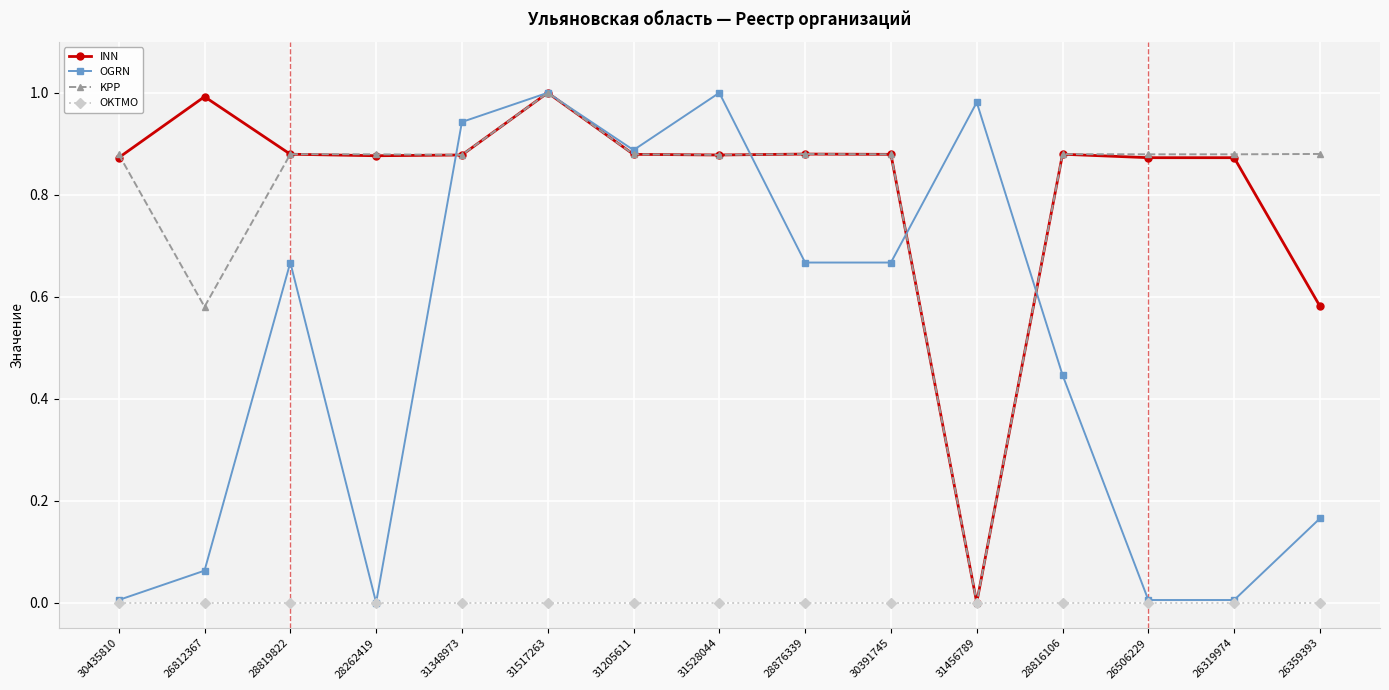

In OGRN, how many points are lower than both neighbors (excluding endpoints)?

4